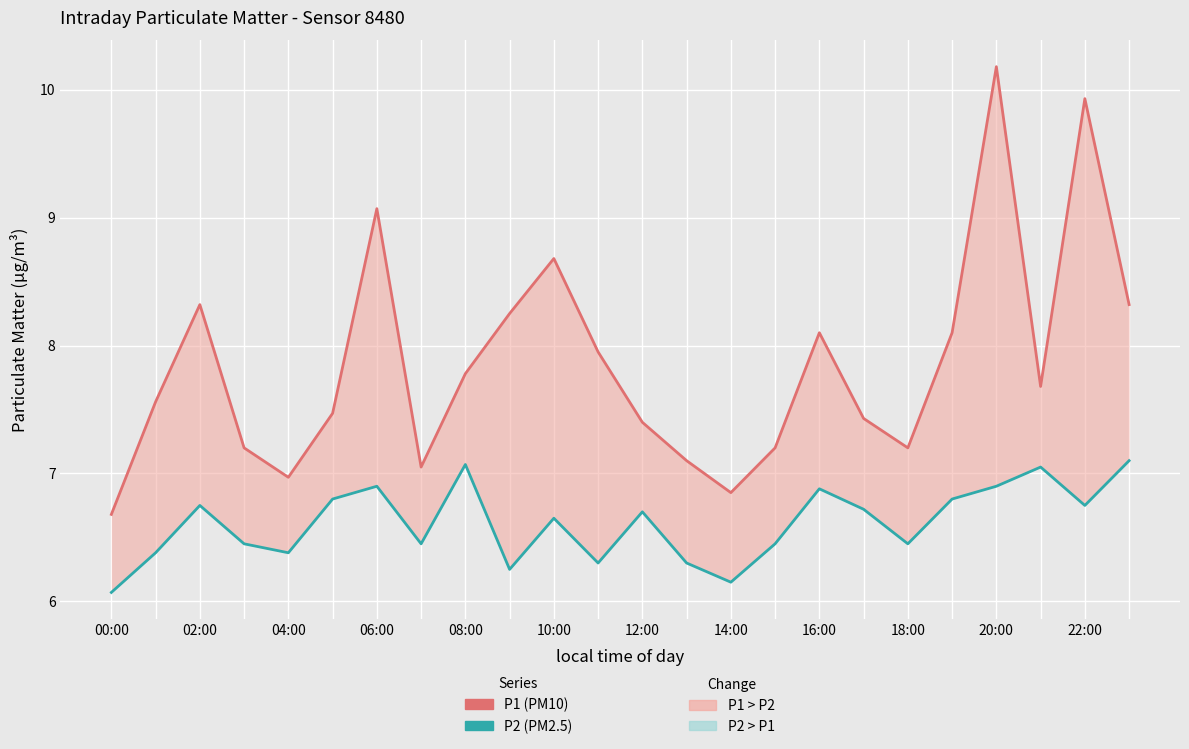

The value of P1 (PM10) at 13 is 7.1. True or false?

True